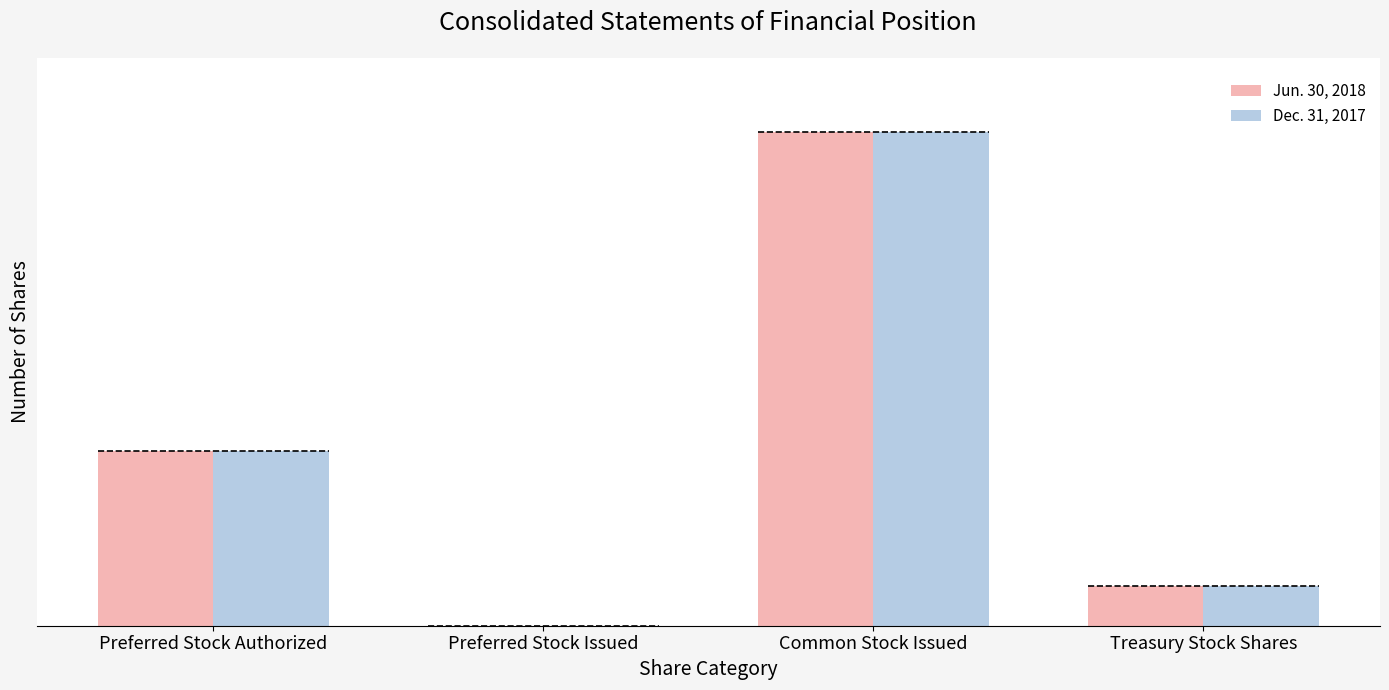

The value of Dec. 31, 2017 at Preferred Stock Issued is 17819924. True or false?

False